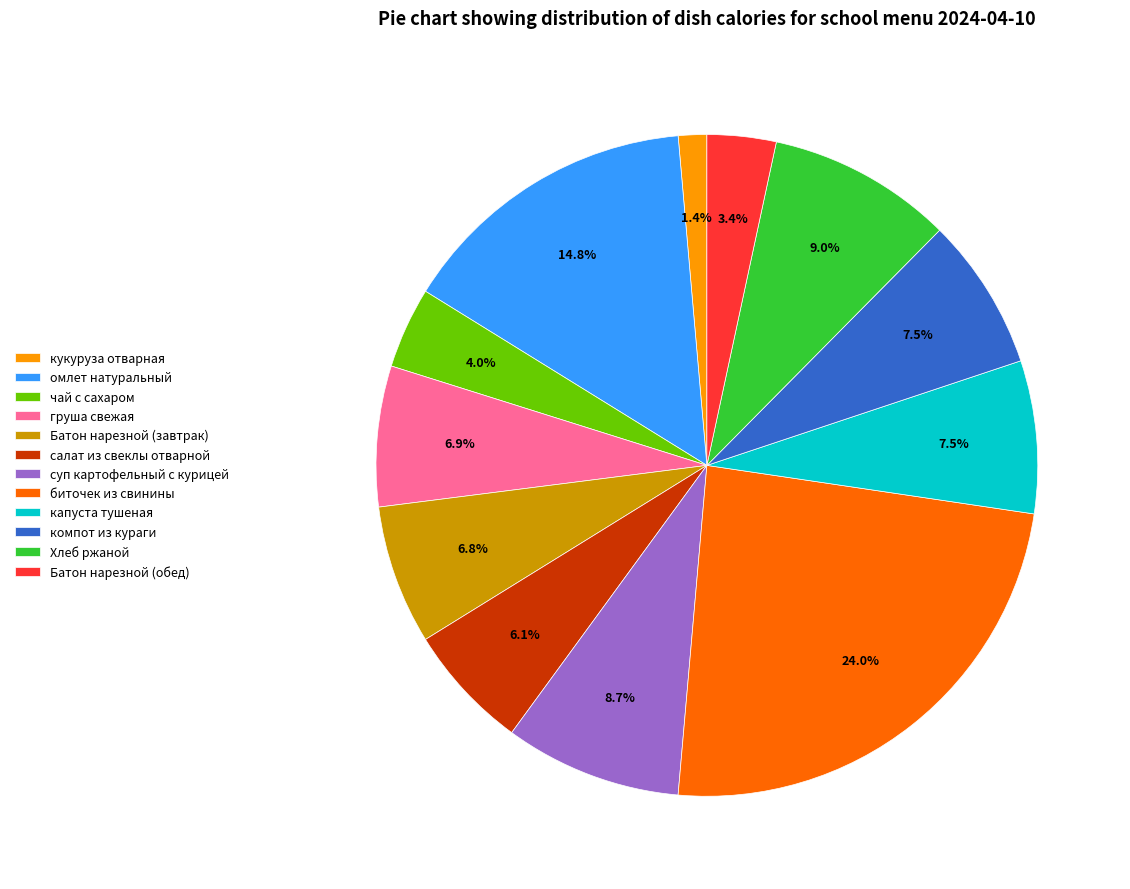

How many slices are in this pie chart?

12